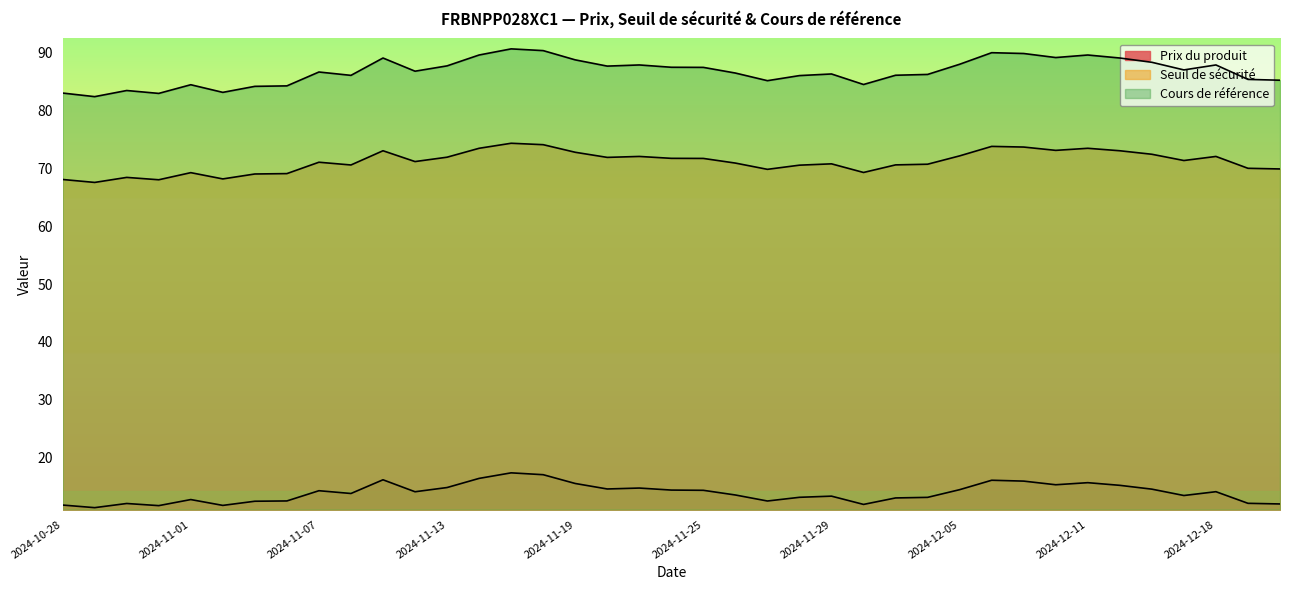

How many lines are shown in the chart?

3